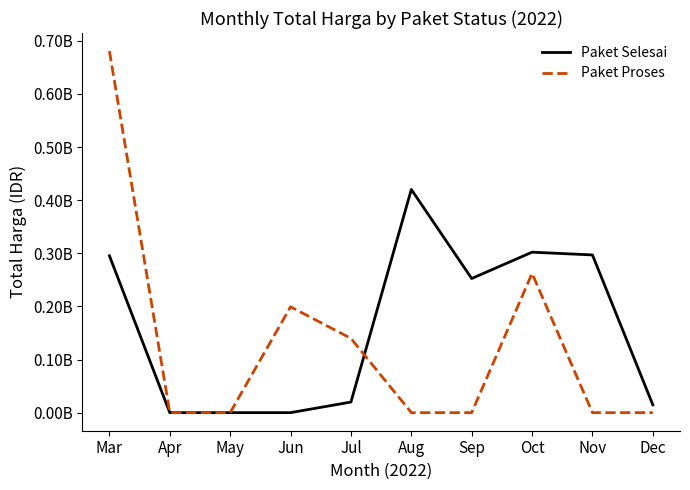

Where is Paket Selesai nearest to the value 210037500?

Sep